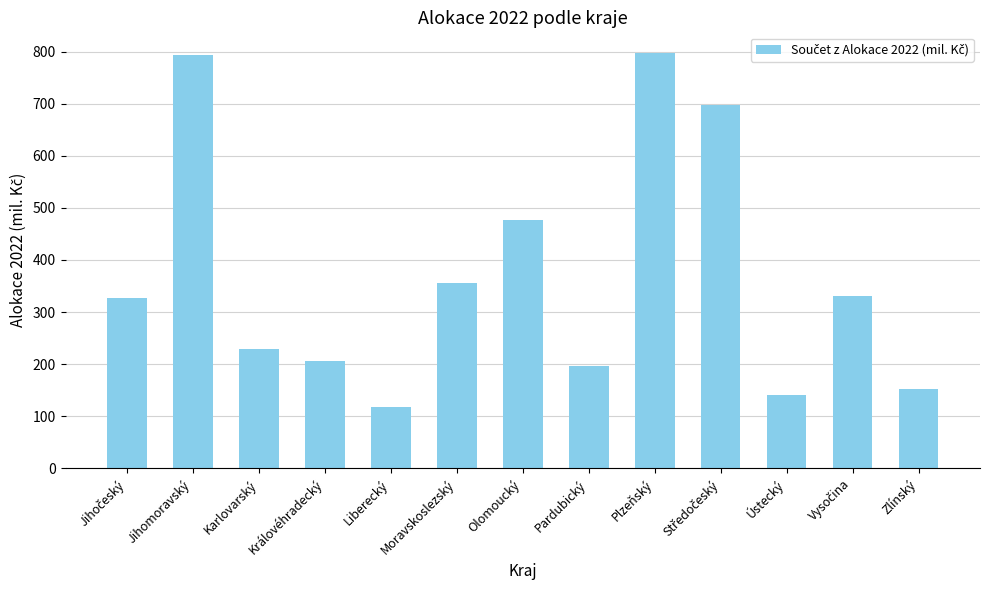

Where is the data nearest to the value 457?

Olomoucký